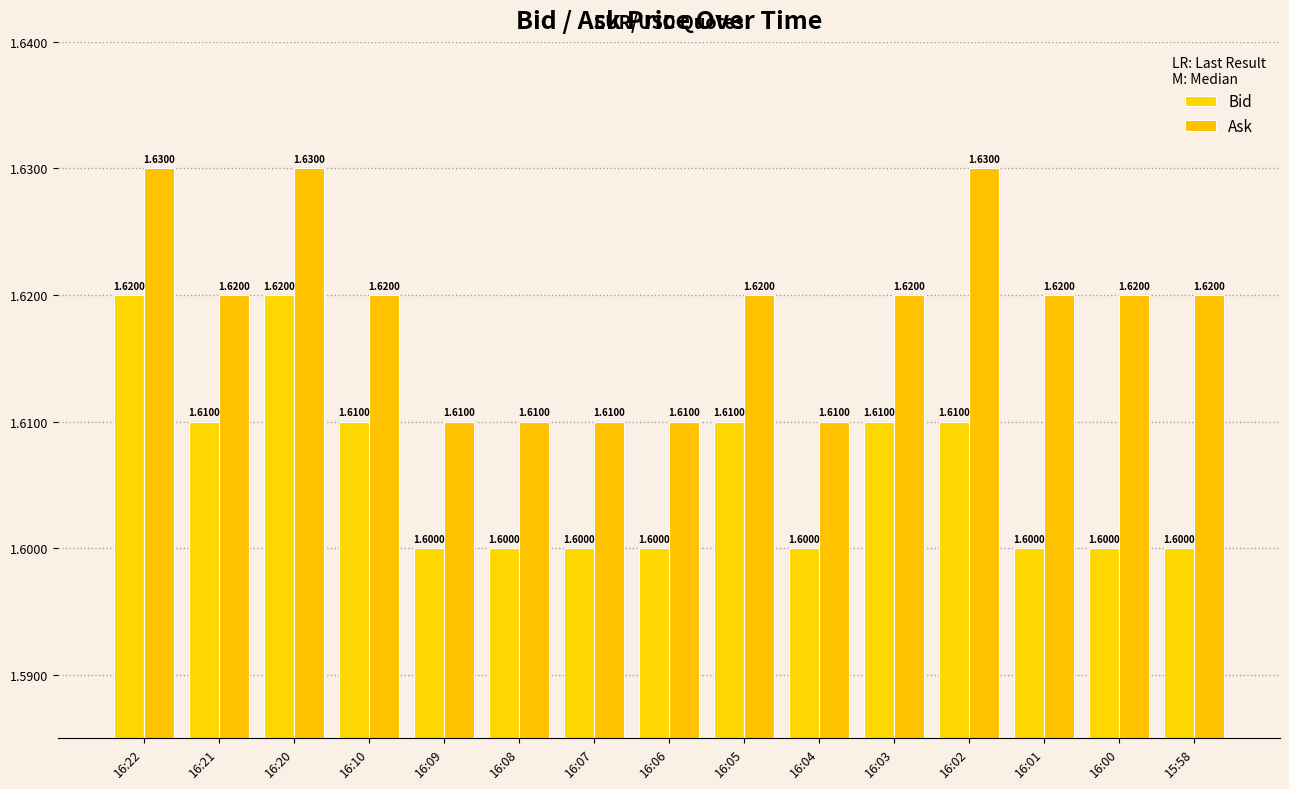

Reading left to right, what are all the values shown in this chart?

Bid: 16:22=1.6	16:21=1.6	16:20=1.6	16:10=1.6	16:09=1.6	16:08=1.6	16:07=1.6	16:06=1.6	16:05=1.6	16:04=1.6	16:03=1.6	16:02=1.6	16:01=1.6	16:00=1.6	15:58=1.6
Ask: 16:22=1.6	16:21=1.6	16:20=1.6	16:10=1.6	16:09=1.6	16:08=1.6	16:07=1.6	16:06=1.6	16:05=1.6	16:04=1.6	16:03=1.6	16:02=1.6	16:01=1.6	16:00=1.6	15:58=1.6